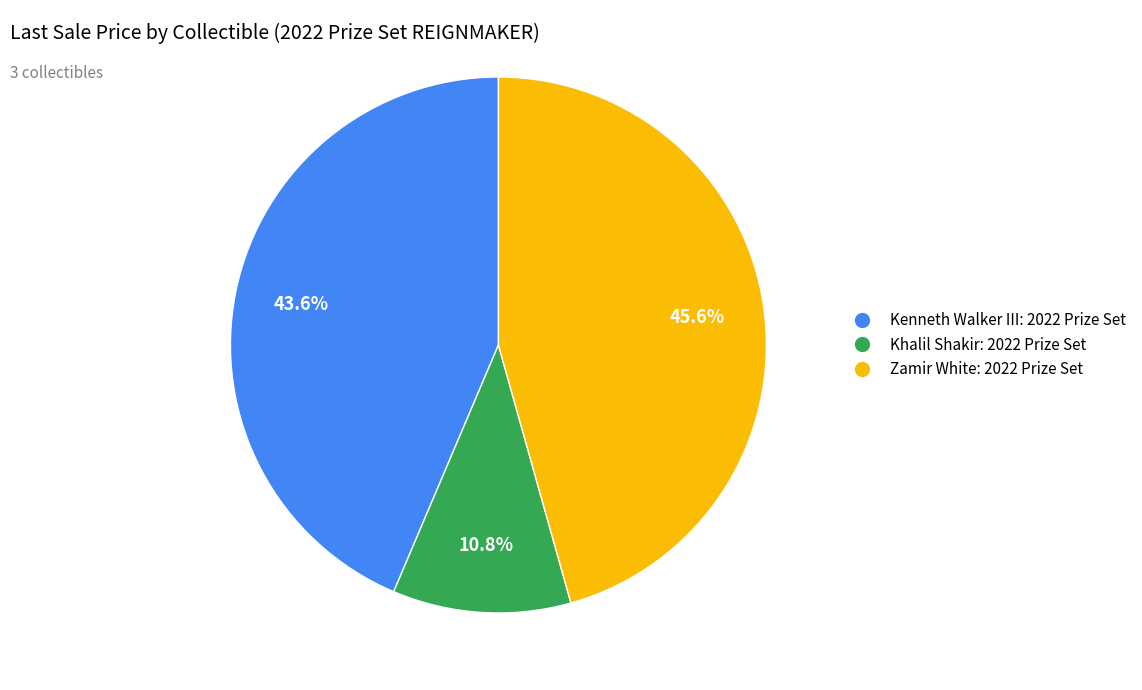

What percentage is NOT represented by Khalil Shakir: 2022 Prize Set?

89.2%